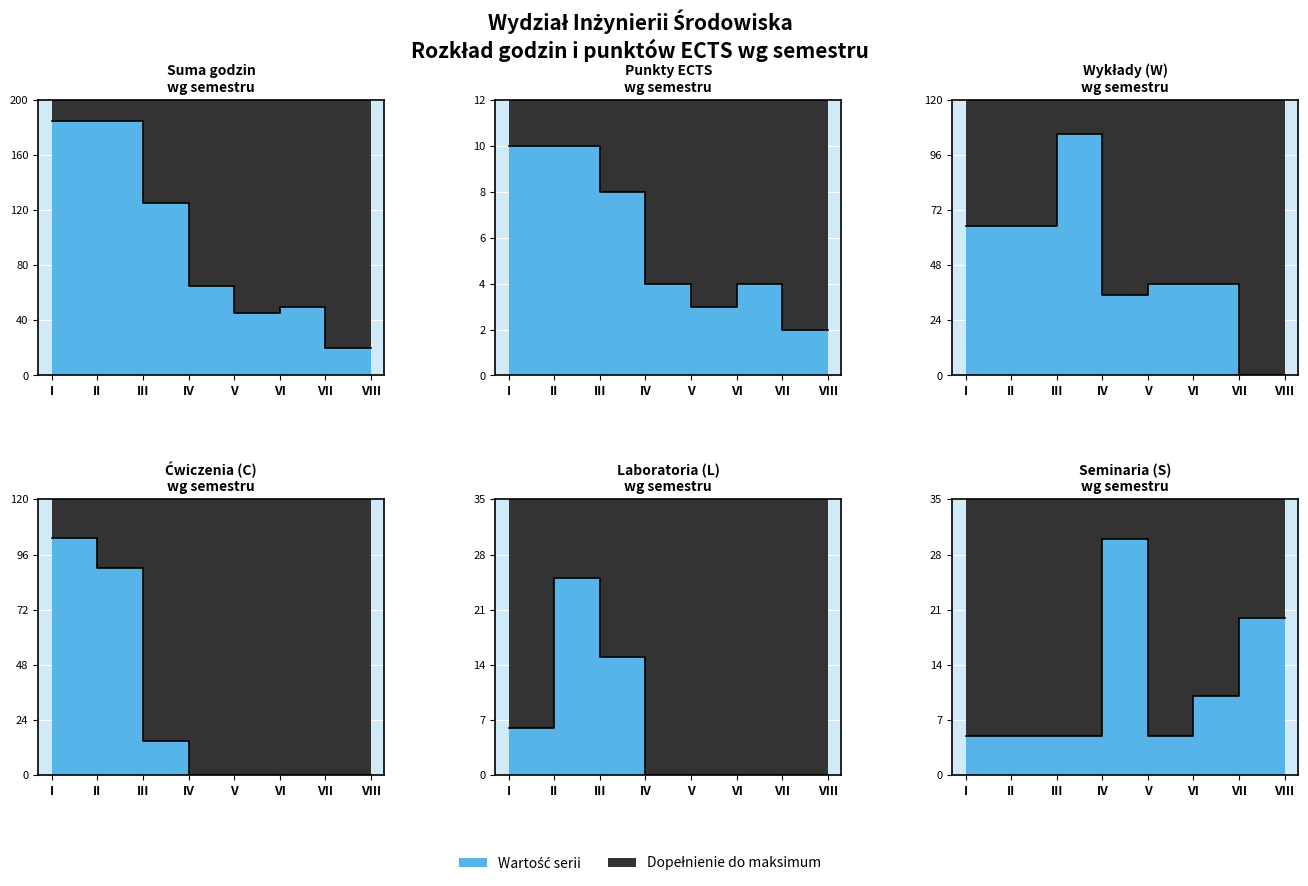

Which has a higher value, VI or V?

VI